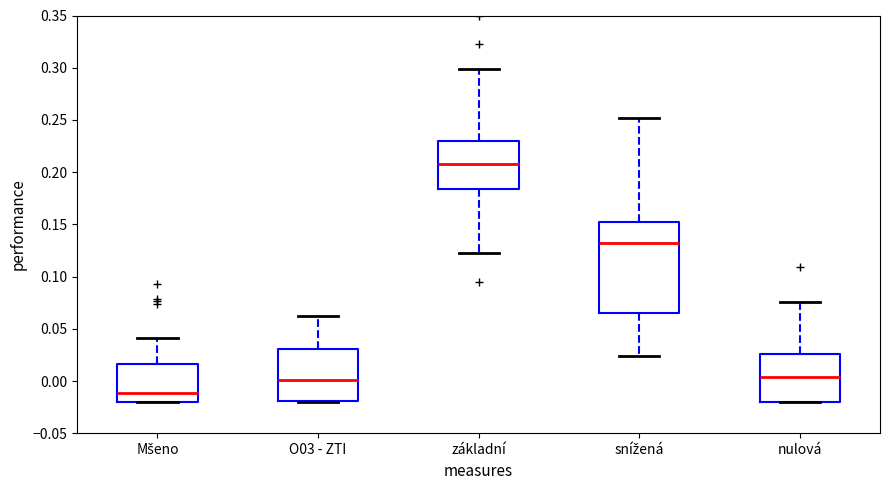

Reading left to right, transcribe this box plot: for each box, give where its median line is, the range the box spans, and where its two whiskers end, as read against the y-axis. The values are not printed on the chart, so give them approximately, as read against the axis.

Mšeno: median -0.010, box -0.020 to 0.015, whiskers -0.020 to 0.040
O03 - ZTI: median 0.000, box -0.020 to 0.030, whiskers -0.020 to 0.065
základní: median 0.210, box 0.185 to 0.230, whiskers 0.120 to 0.300
snížená: median 0.130, box 0.065 to 0.150, whiskers 0.025 to 0.250
nulová: median 0.005, box -0.020 to 0.025, whiskers -0.020 to 0.075